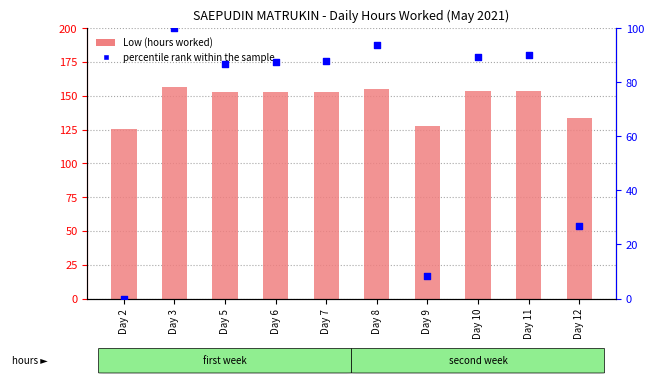

At how many categories does at least one series exceed 127?

9